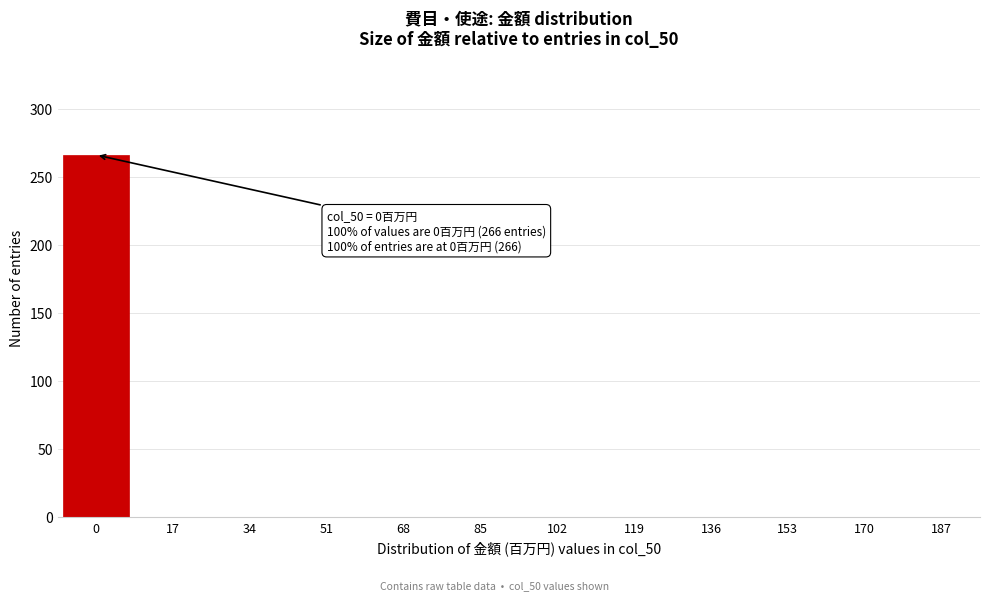

Reading left to right, list all the values displayed in this chart.

0=266	17=0	34=0	51=0	68=0	85=0	102=0	119=0	136=0	153=0	170=0	187=0